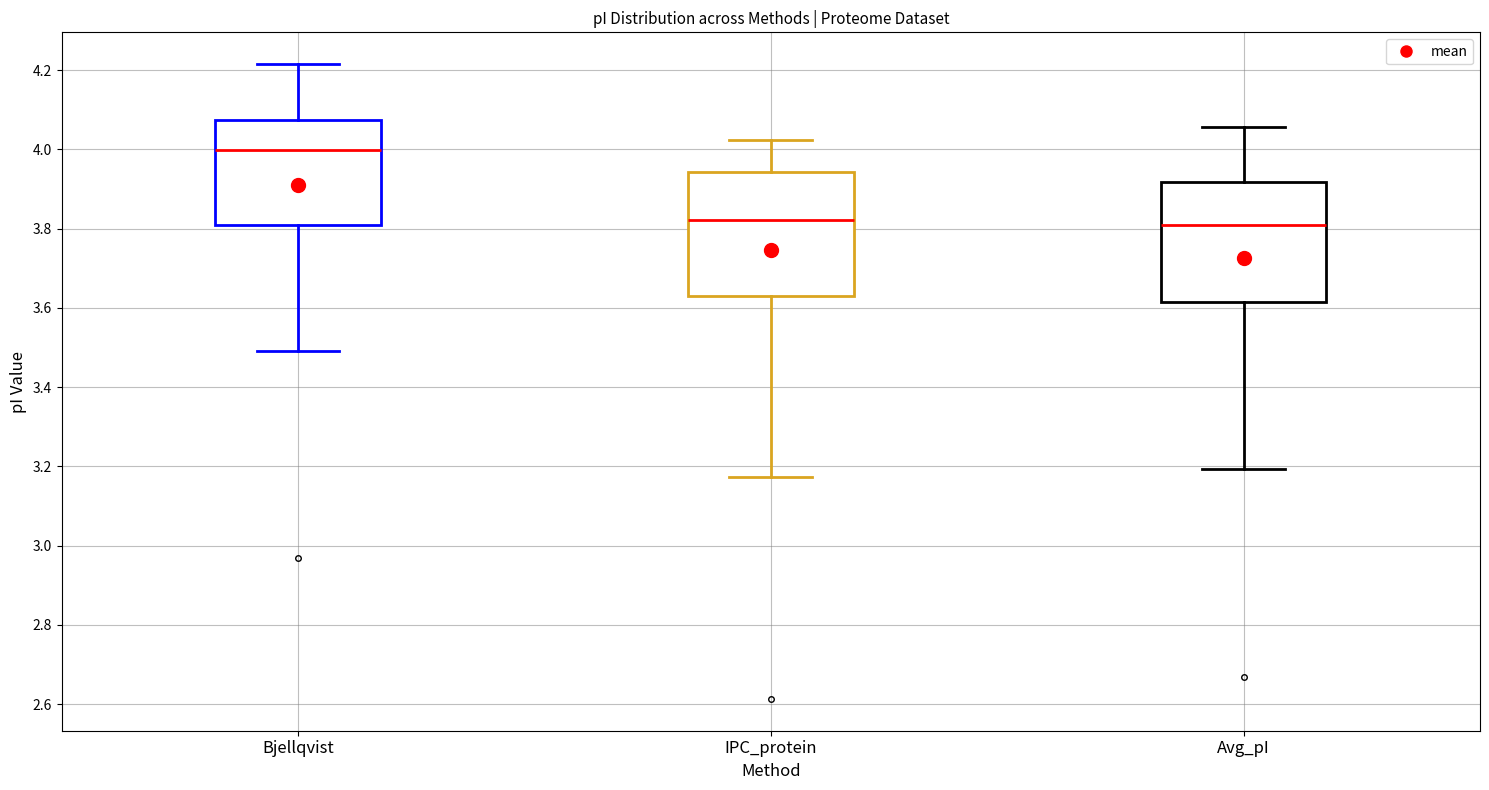

Where is the lower edge of the box for Avg_pI on the y-axis? The values are not printed on the chart, so give them approximately, as read against the axis.

3.62